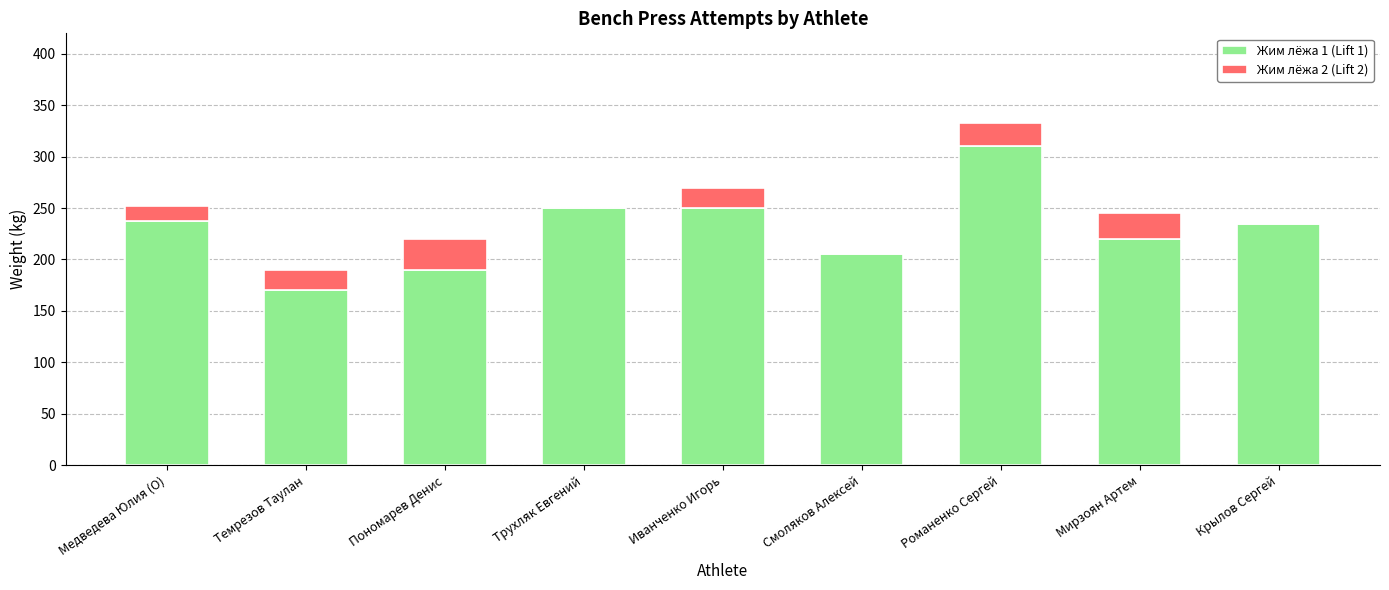

What is the total value across all series at Крылов Сергей?

235.0